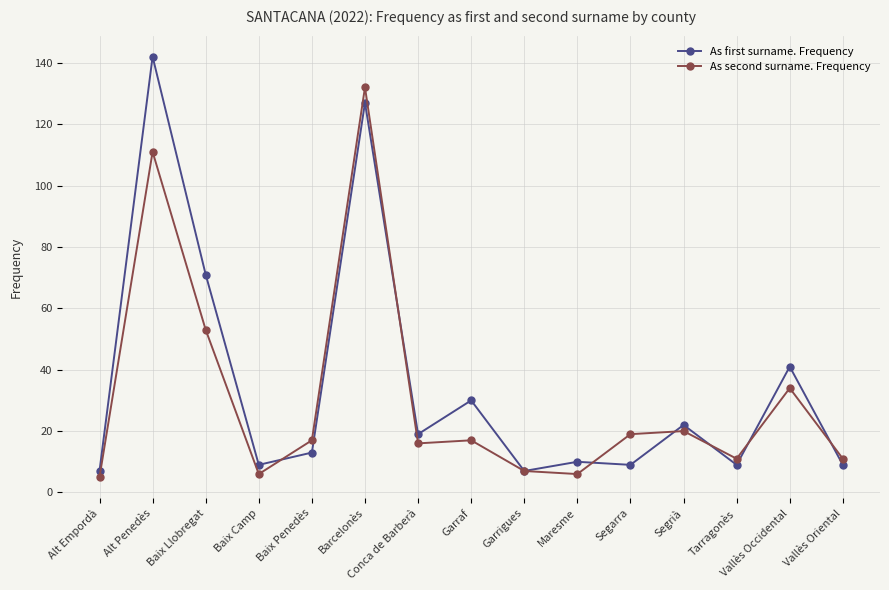

At which label does As first surname. Frequency first exceed 13?

Alt Penedès